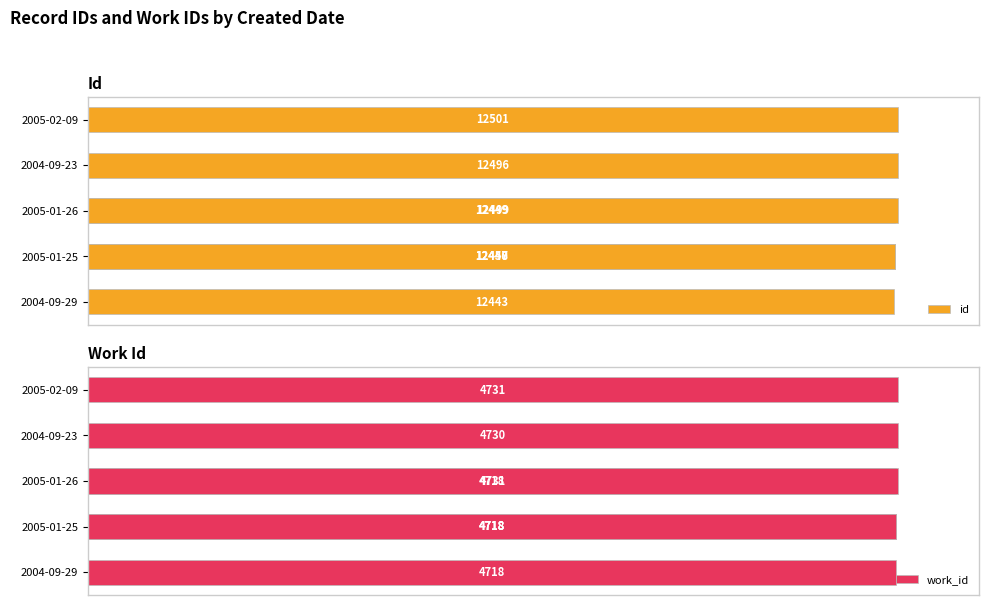

Which series has the largest range (max minus min)?

id